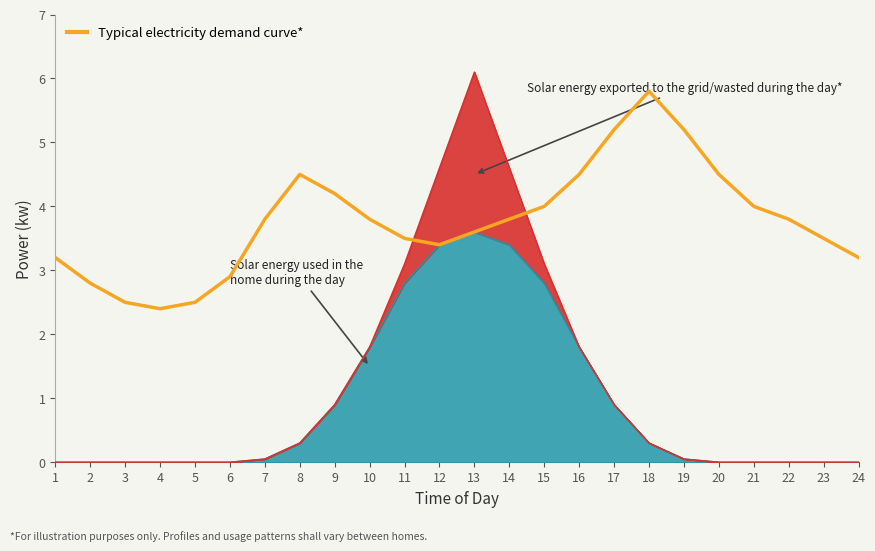

How many data points does each series have?

24